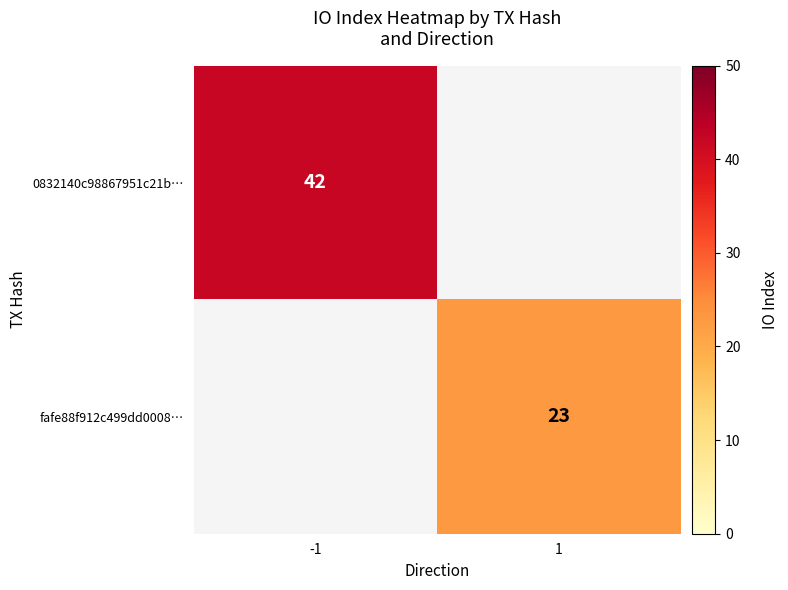

The 0832140c98867951c21b… series shows 42 at -1. True or false?

True